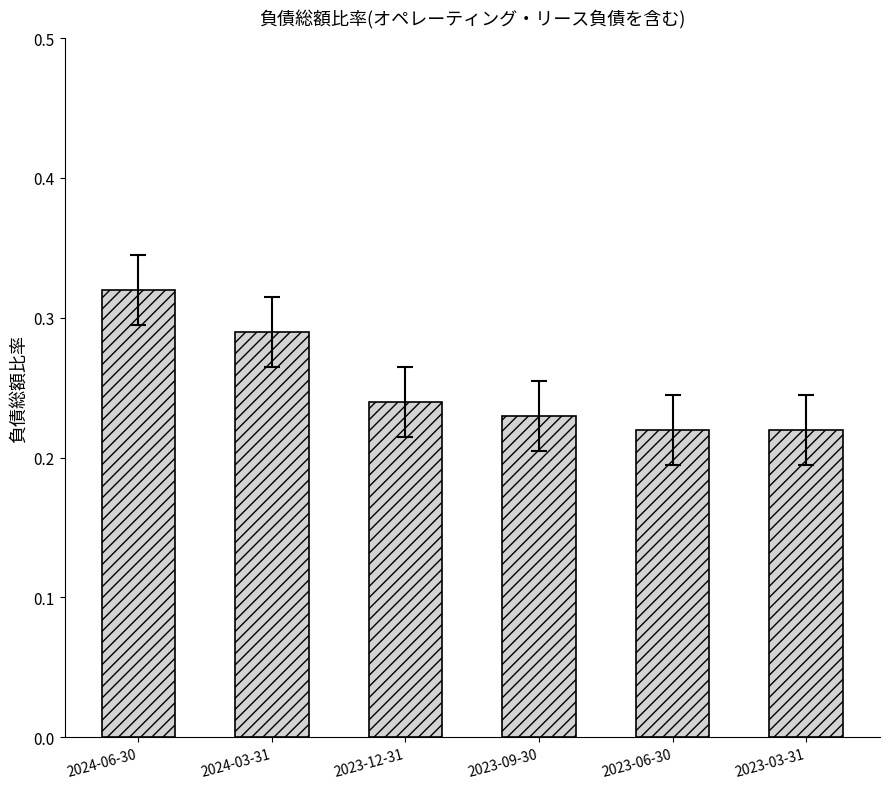

What position from the left is 2023-12-31?

3